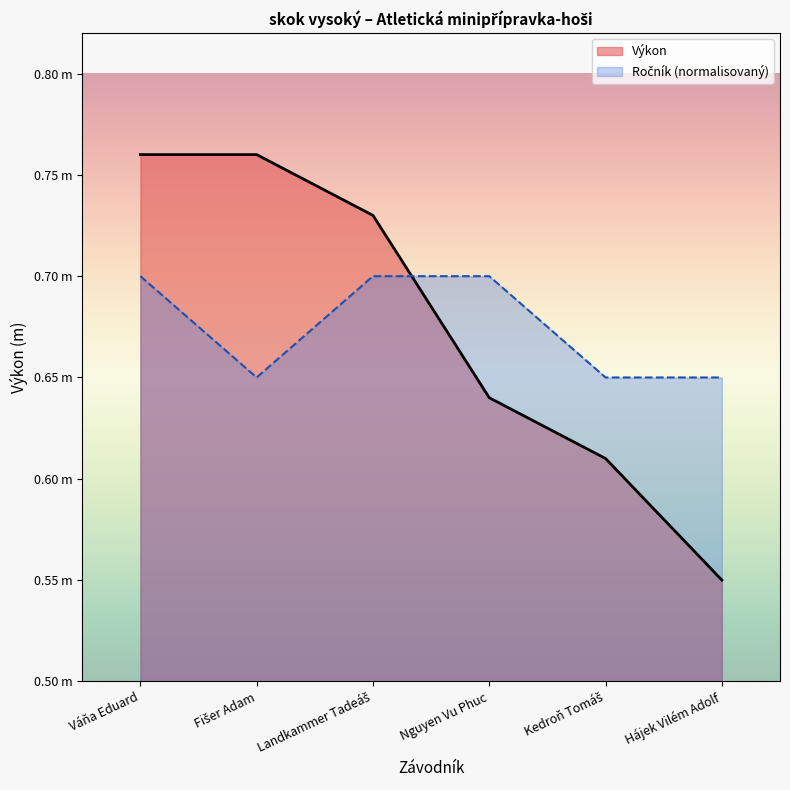

Rank the categories by value from lowest to highest.

Hájek Vilém Adolf, Kedroň Tomáš, Nguyen Vu Phuc, Landkammer Tadeáš, Váňa Eduard, Fišer Adam